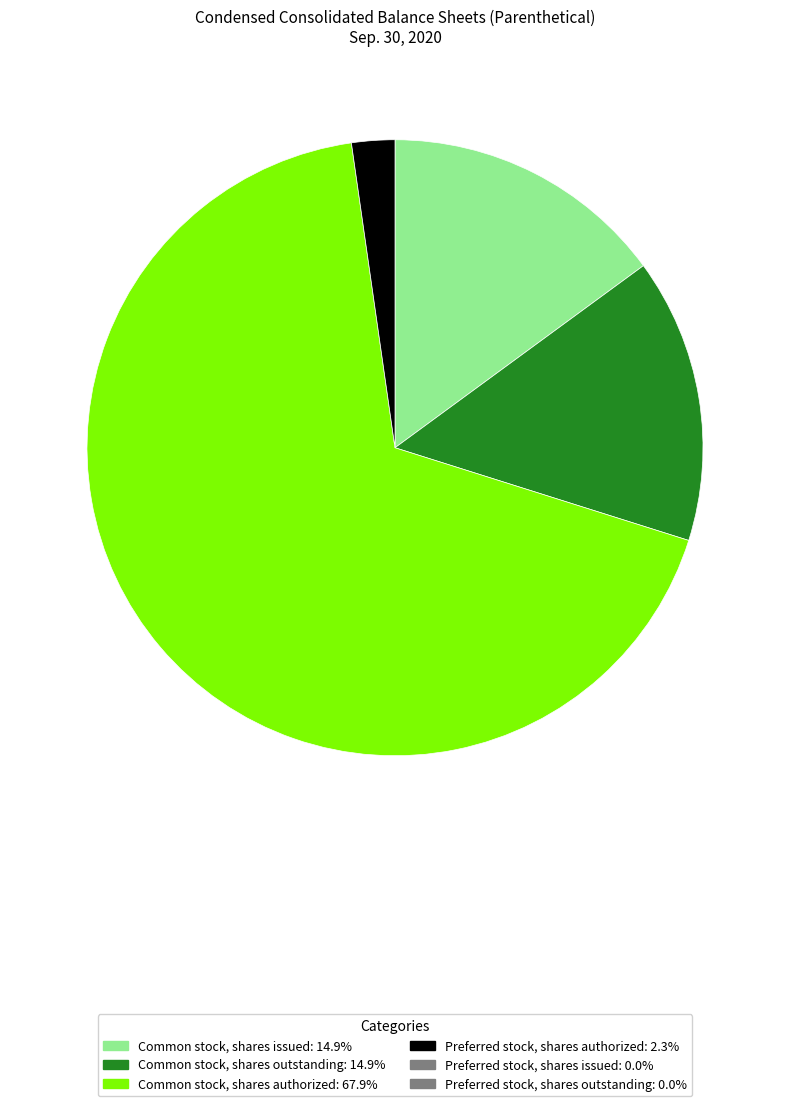

Is there any slice that represents more than half of the pie?

Yes